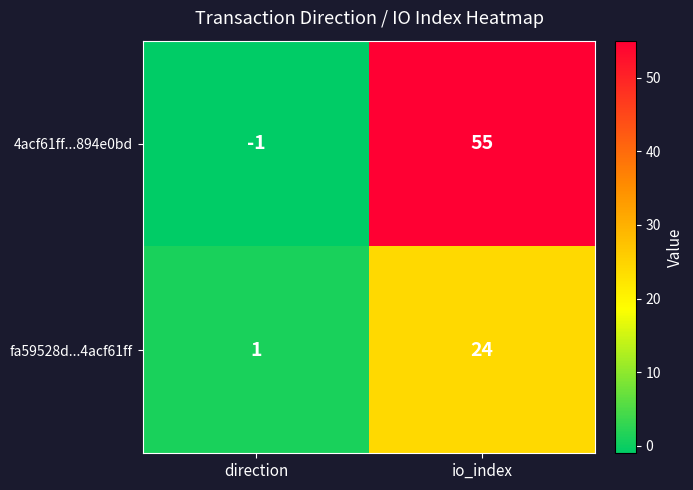

What is the difference between the maximum and minimum values in the 4acf61ff...894e0bd series?

56